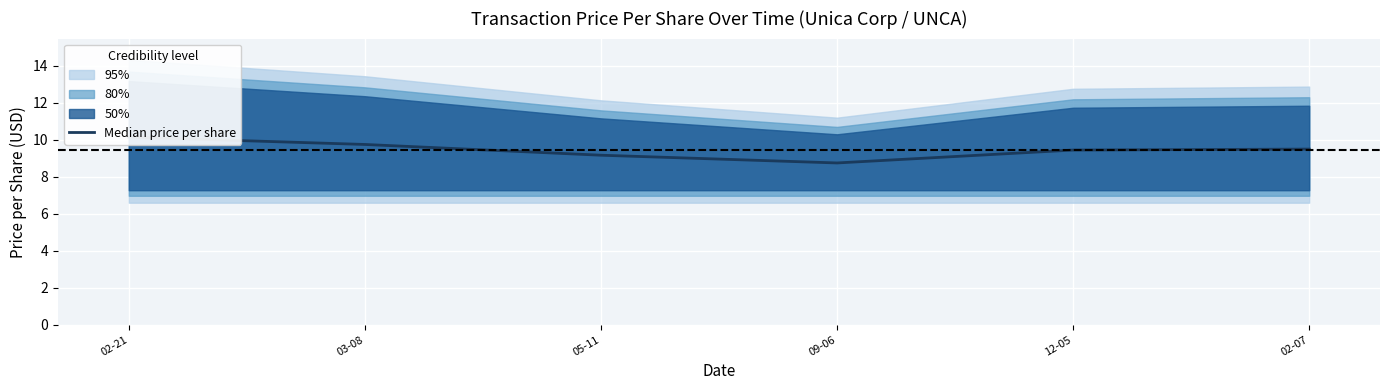

Is it true that the value at 05-11 is 9.2?

True